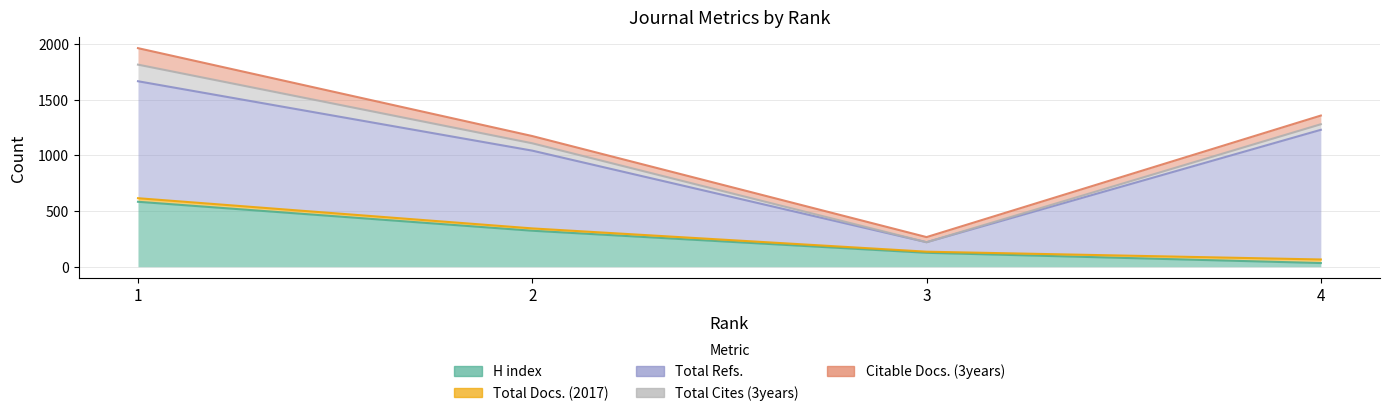

List the labels in order of Total Docs. (2017) value, smallest first.

3, 2, 1, 4